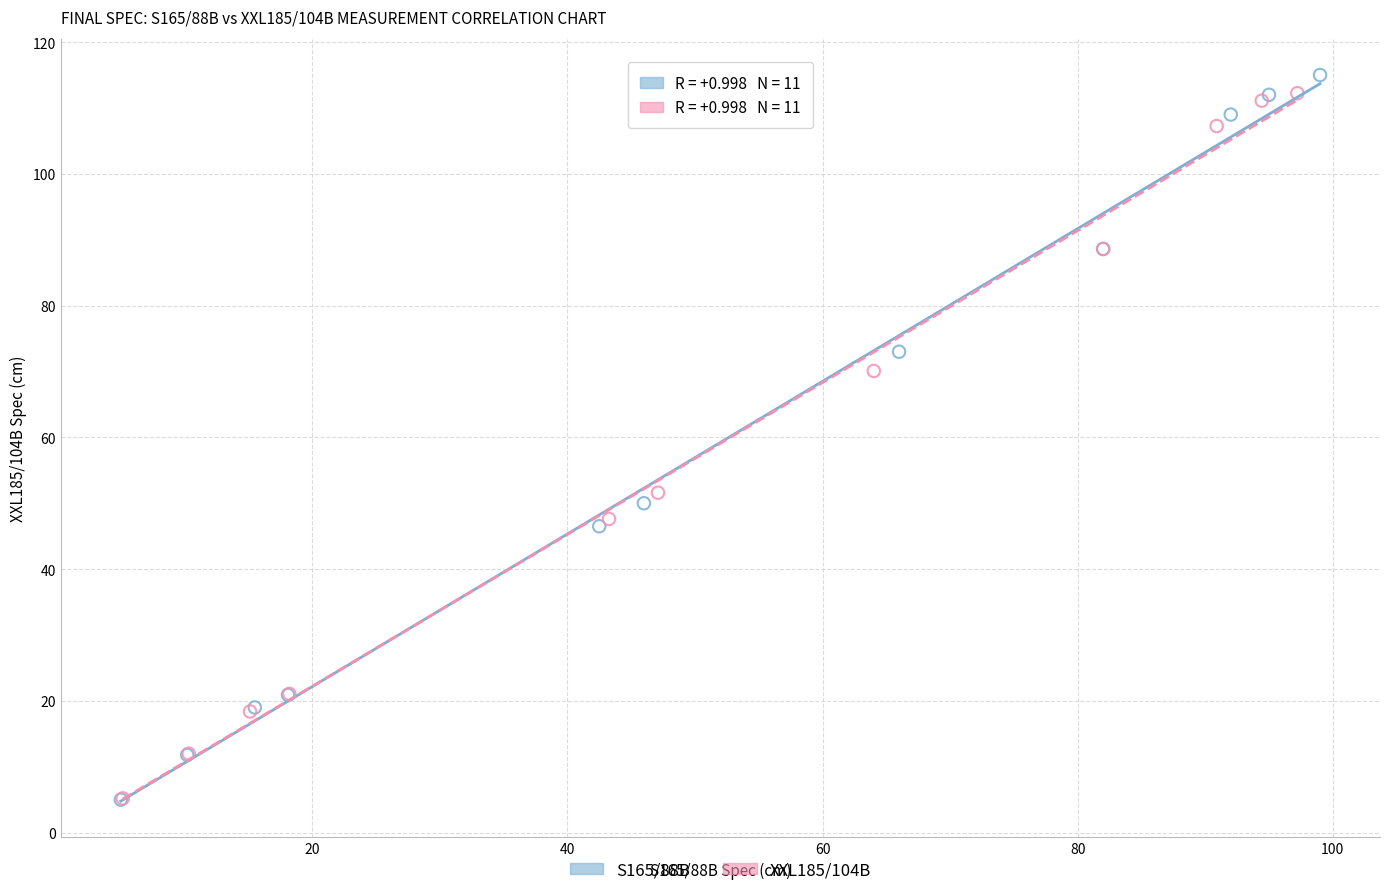

Which series contains the highest Y value?

S165/88B